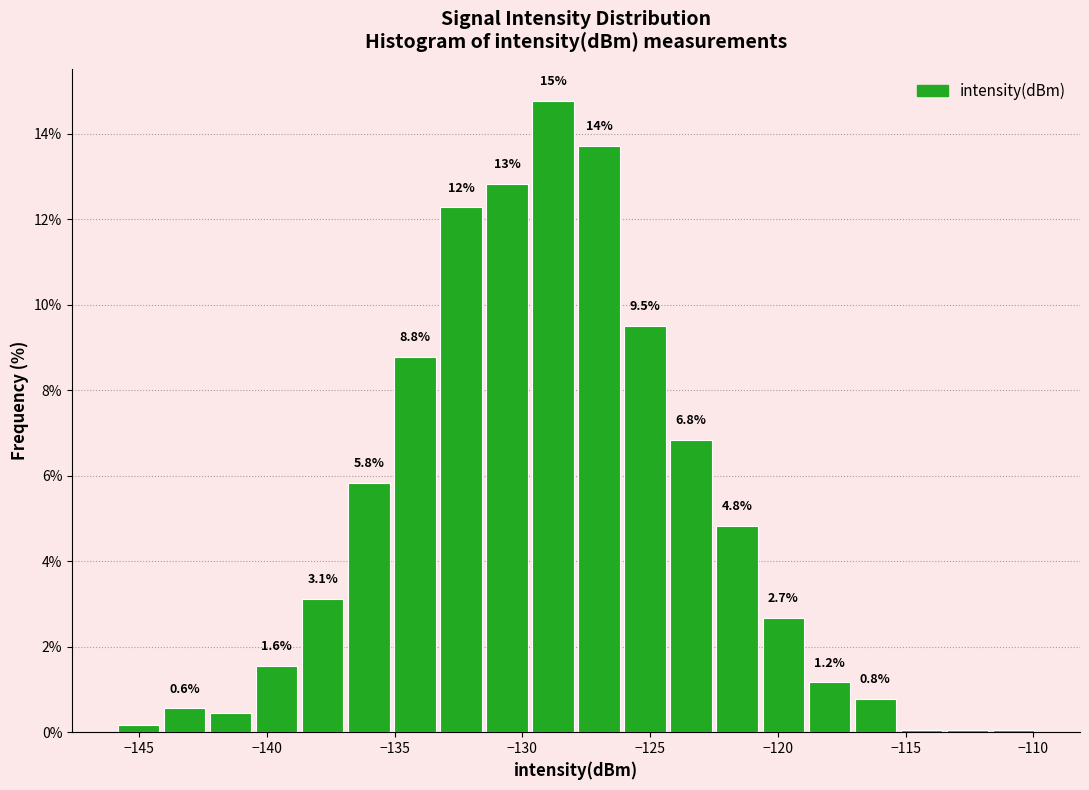

Around what value on the x-axis is the tallest bar? Give the approximate position of its centre, as read against the axis.

-129.0